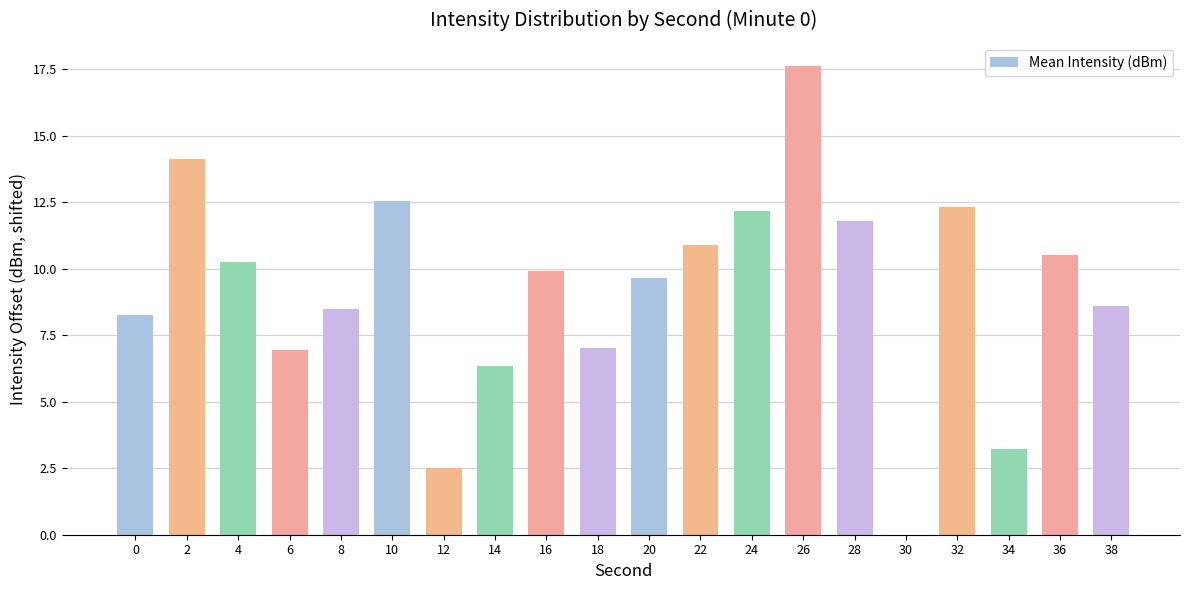

What is the change in value from 8 to 12?

-6.0